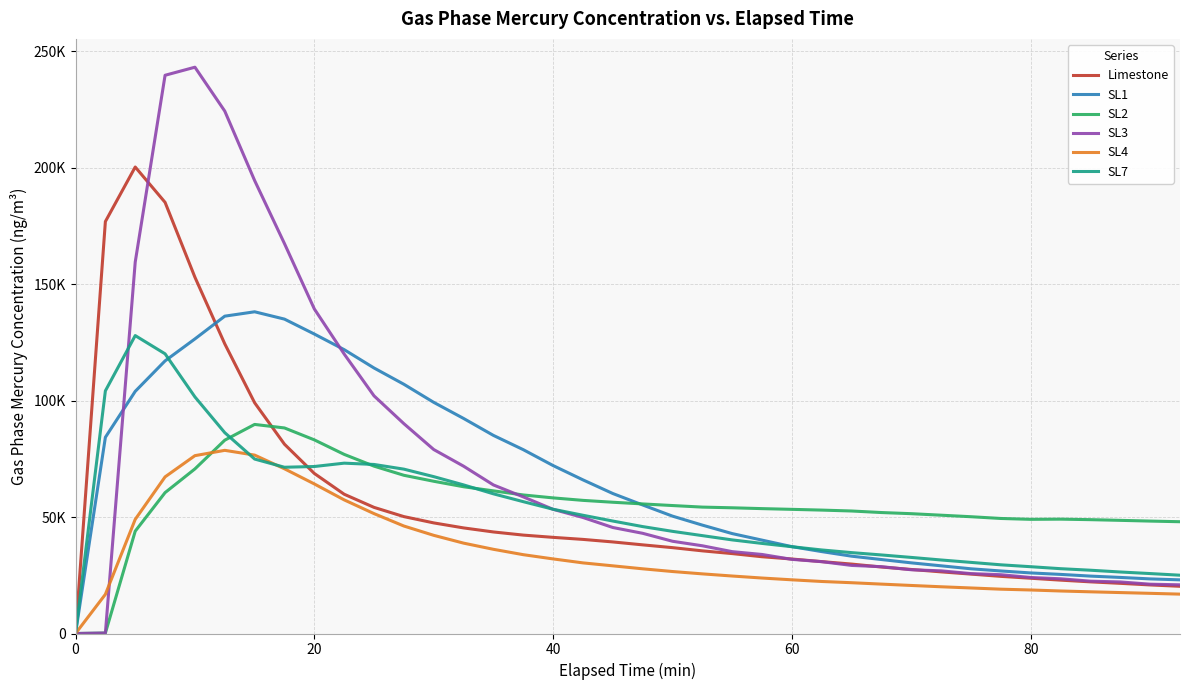

What is the value of the Limestone point at the 4th from the left?

185089.4